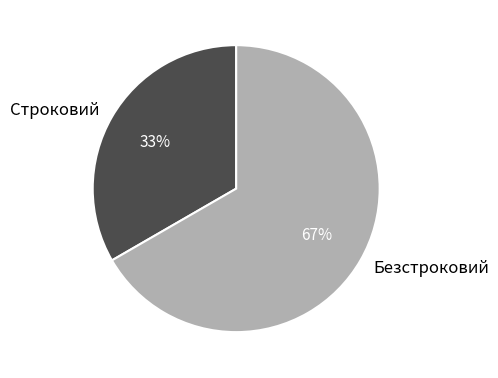

What is the majority slice?

Безстроковий